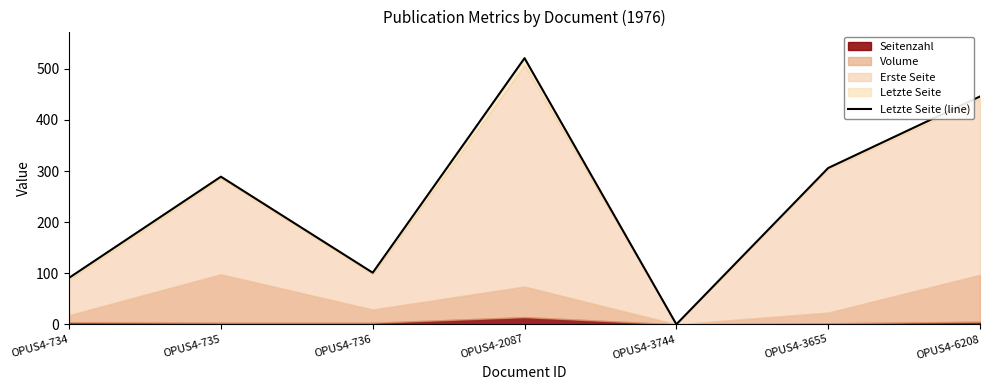

Between OPUS4-3655 and OPUS4-734, which is larger?

OPUS4-3655